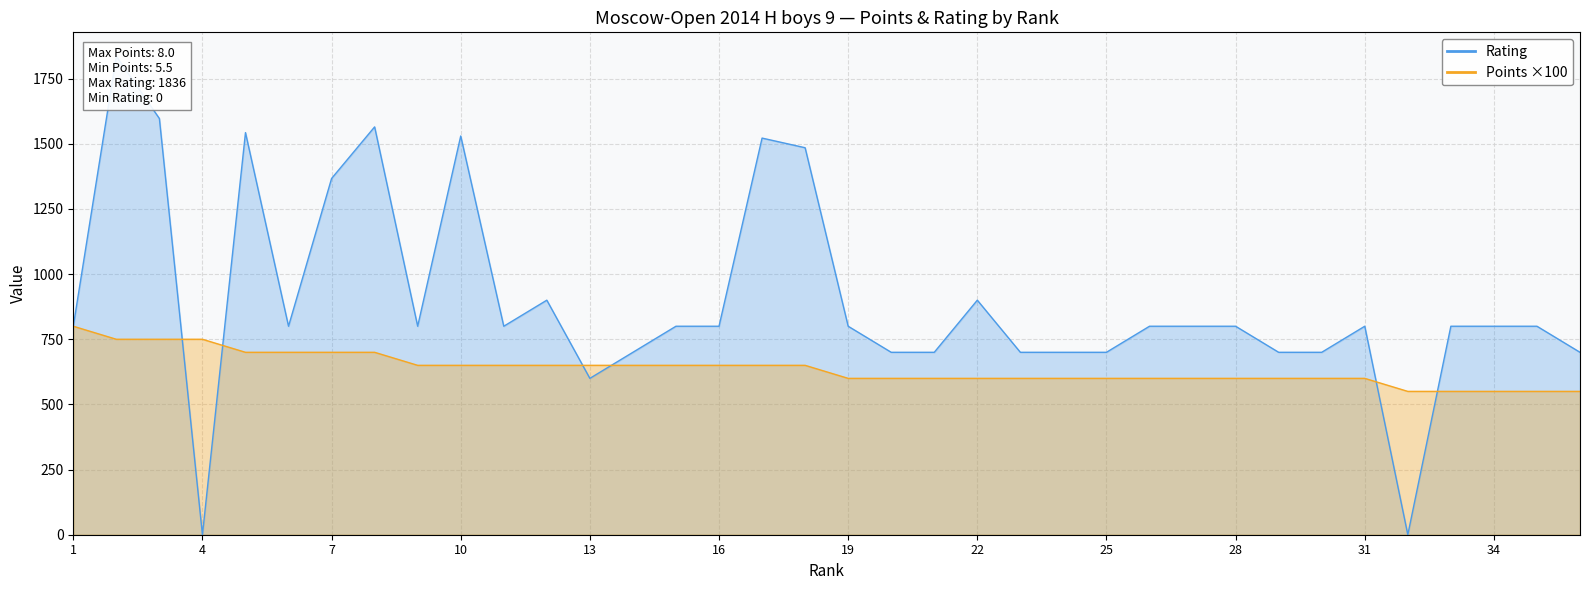

True or false: Points has a value of 375 at 5.

False